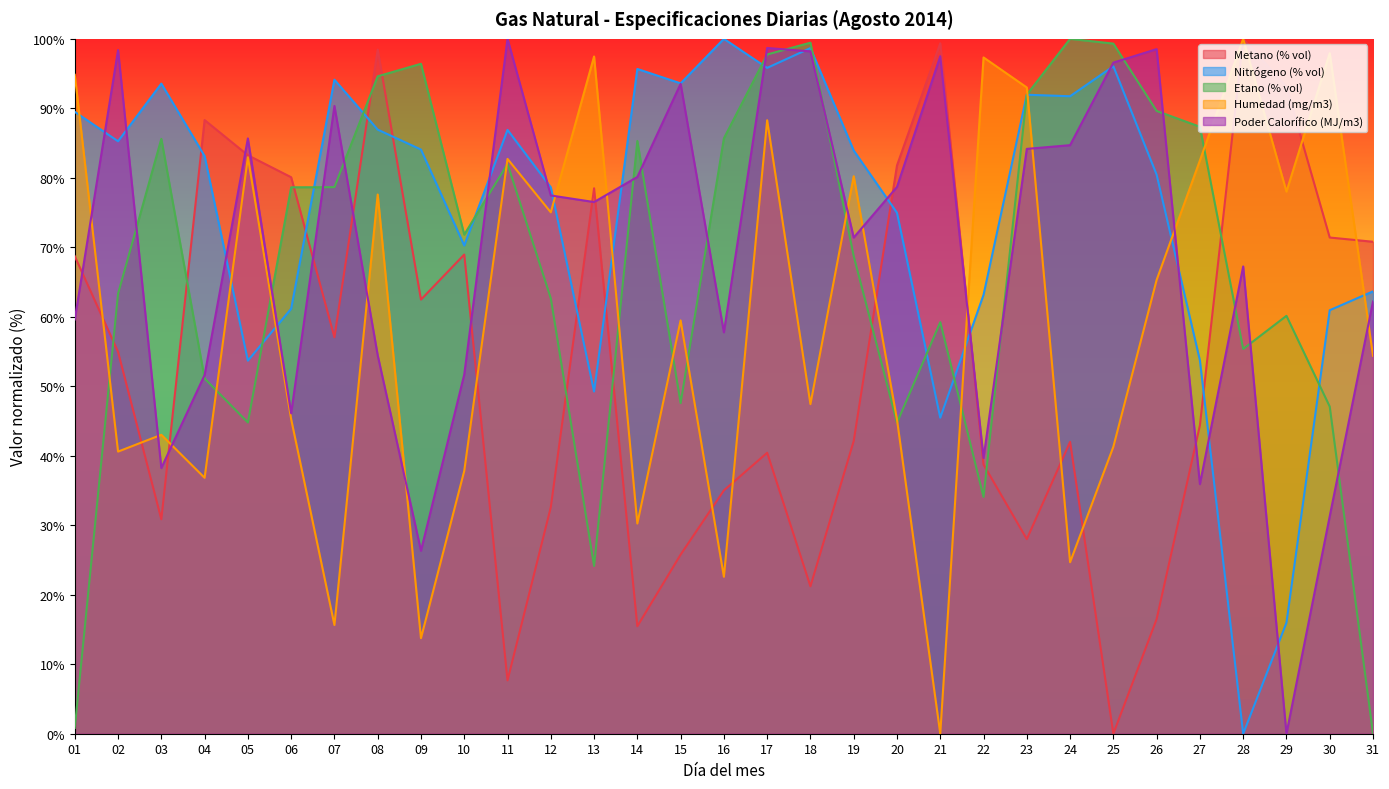

What is the difference between the maximum and minimum values in the Humedad (mg/m3) series?

100.0